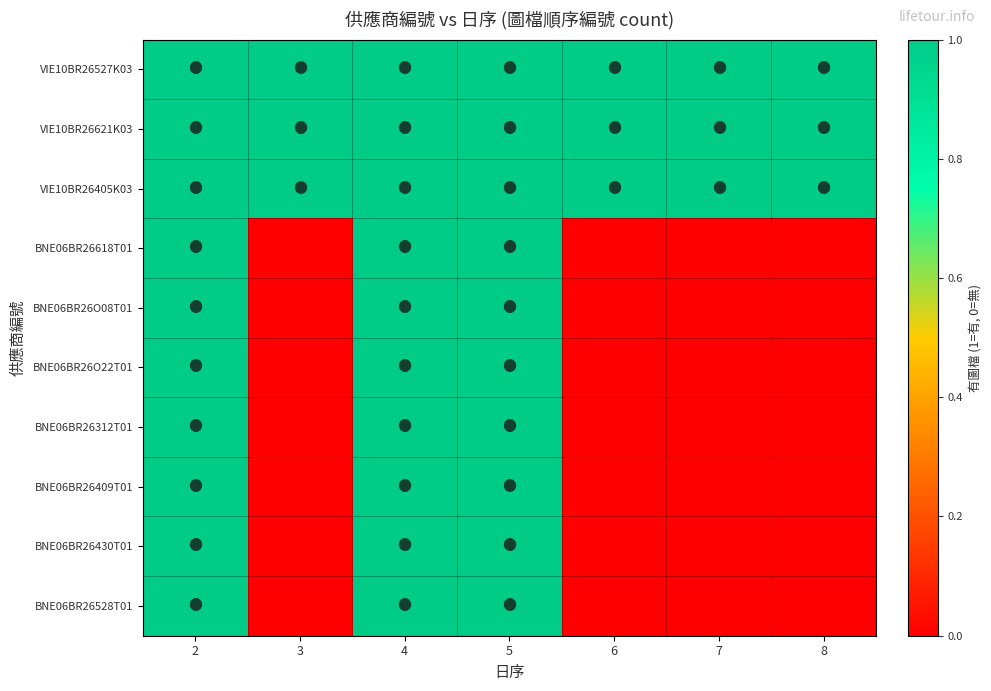

What is the total value across all series at 8?

3